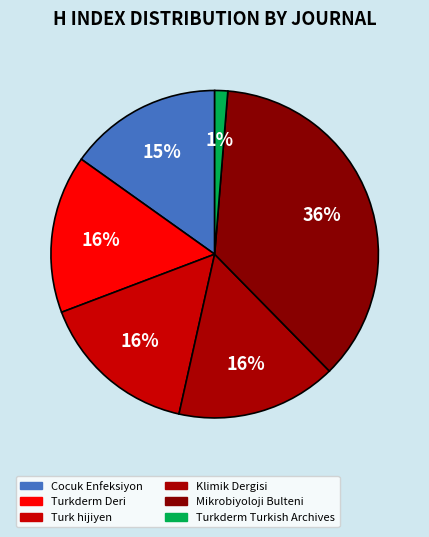

To the nearest percent, what percentage of the pie is Klimik Dergisi?

16%